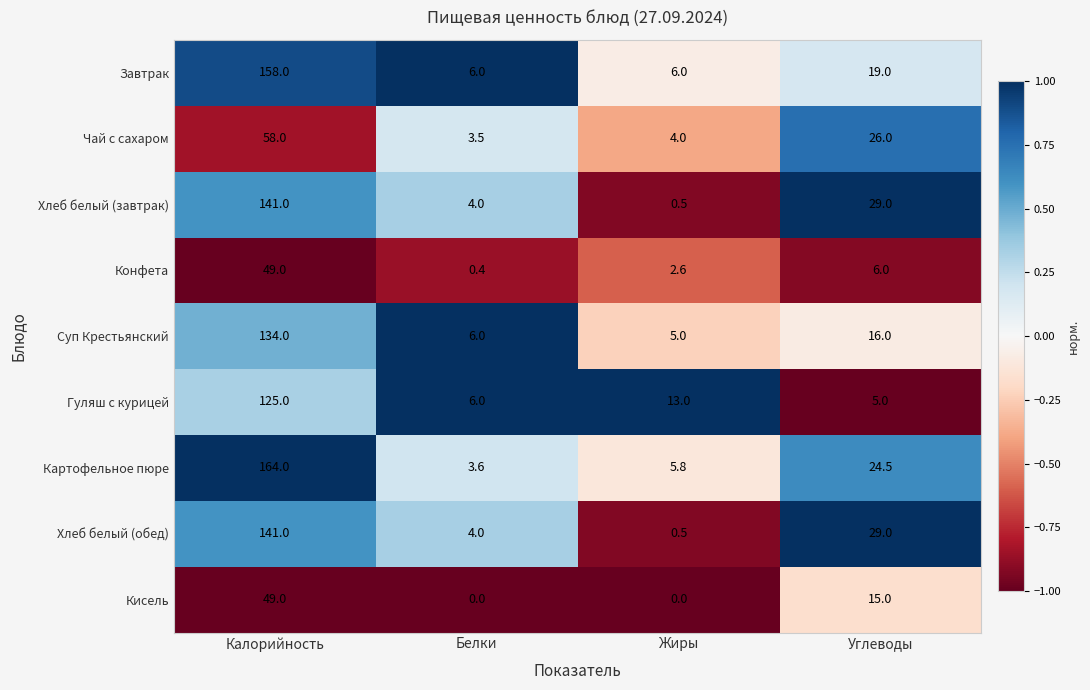

What is the difference between the highest and lowest values at Углеводы?

24.0